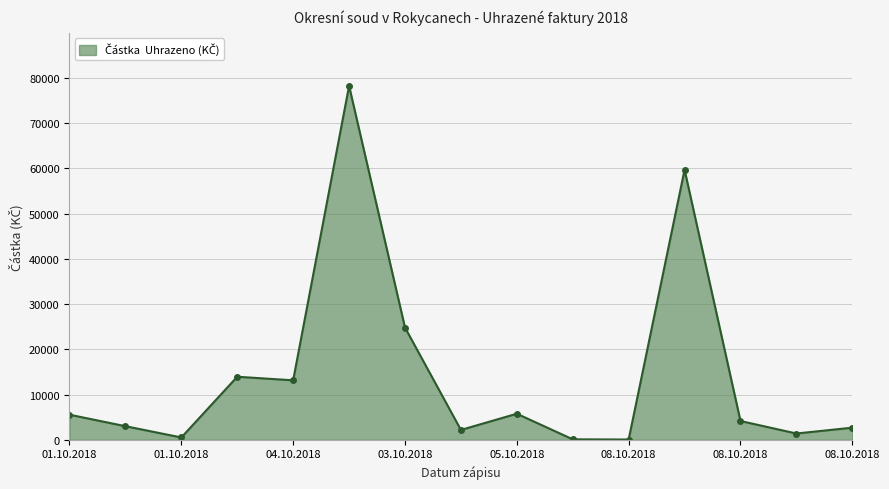

What is the greatest value displayed?

78200.0